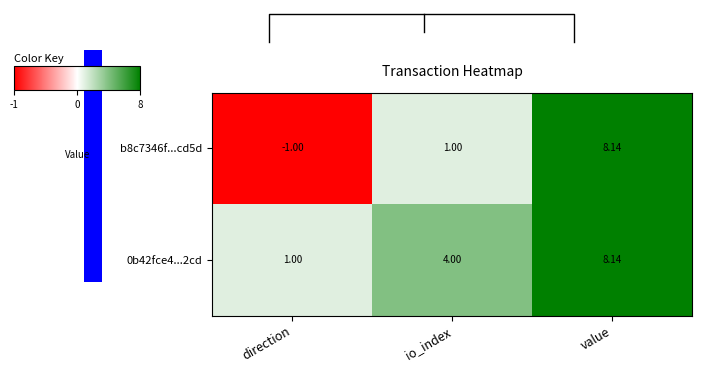

Reading right to left, what are all the values shown in this chart?

b8c7346f...cd5d: value=8.1	io_index=1.0	direction=-1.0
0b42fce4...2cd: value=8.1	io_index=4.0	direction=1.0